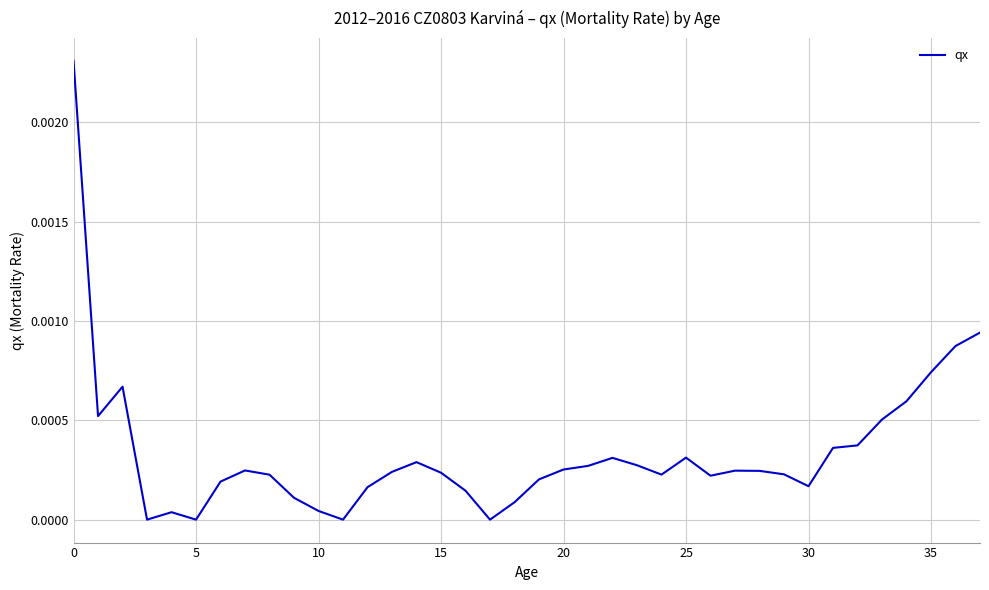

Does the chart display data point markers on the line(s)?

No